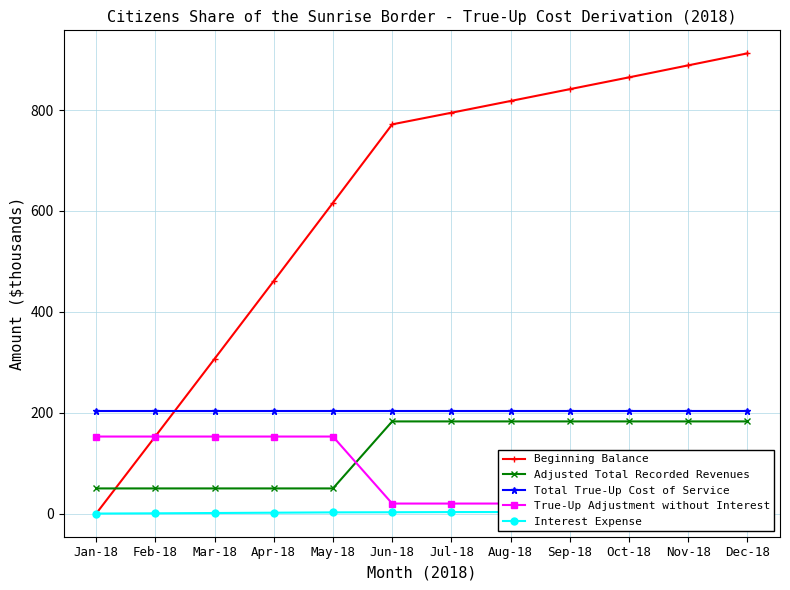

At which label is Adjusted Total Recorded Revenues closest to 116?

Jan-18